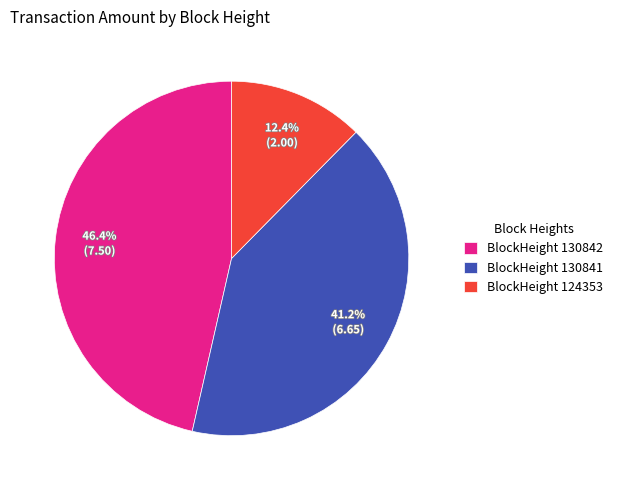

Count the number of slices in the pie.

3